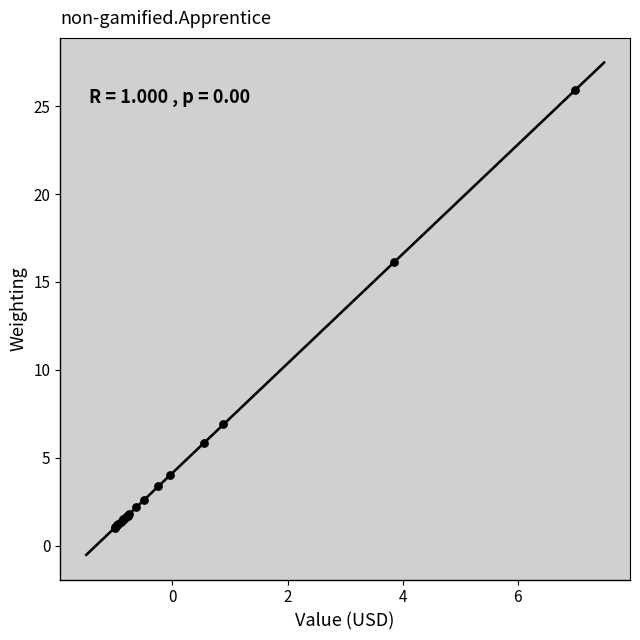

What Y value in the scatter plot is closest to 13?

16.1